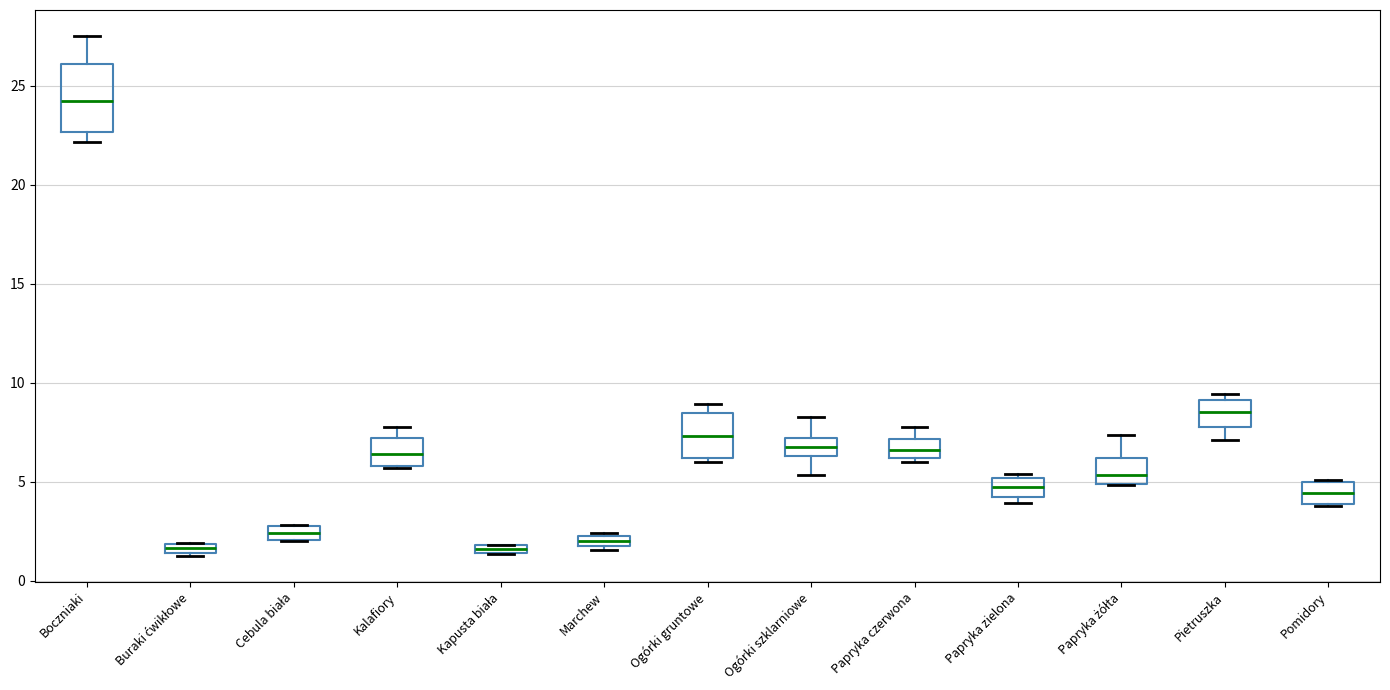

Which box's median line is the highest?

Boczniaki